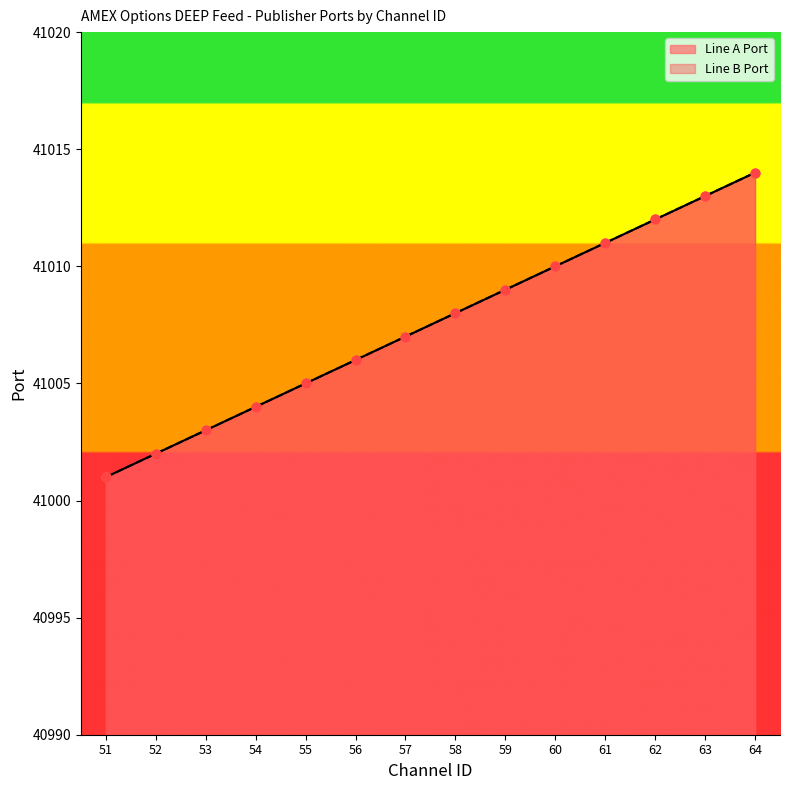

What are all the series names shown in the legend?

Line A Port, Line B Port